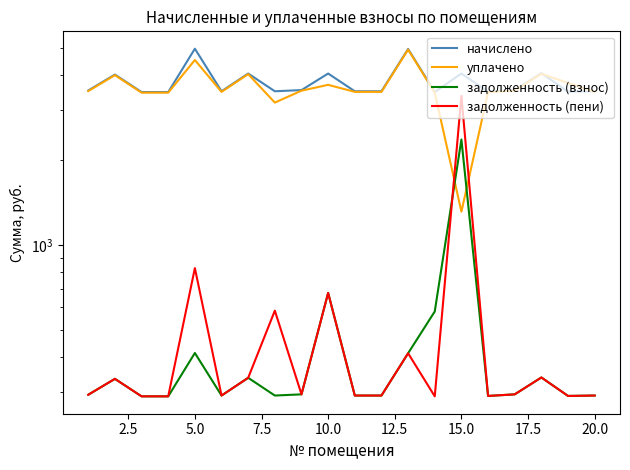

Which has a higher value, 20.0 or 14?

14